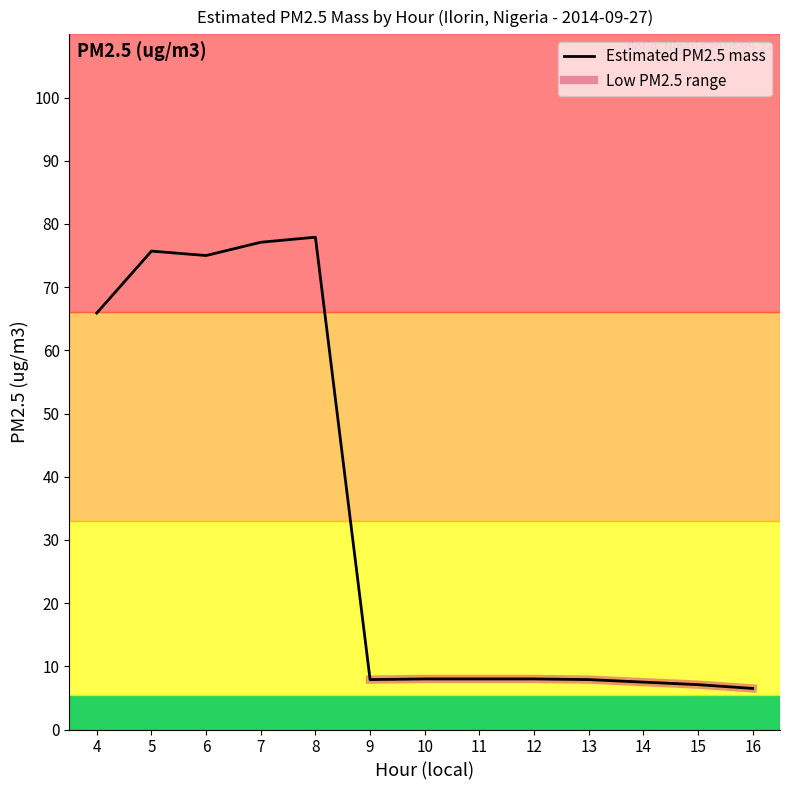

At which label does the data first exceed 8?

4